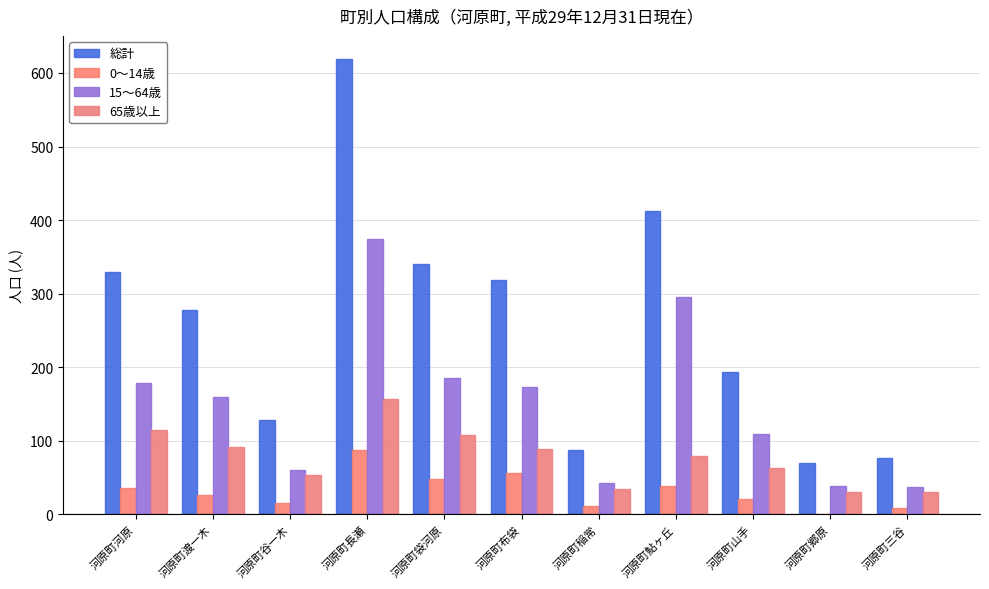

What are all the series names shown in the legend?

総計, 0～14歳, 15～64歳, 65歳以上